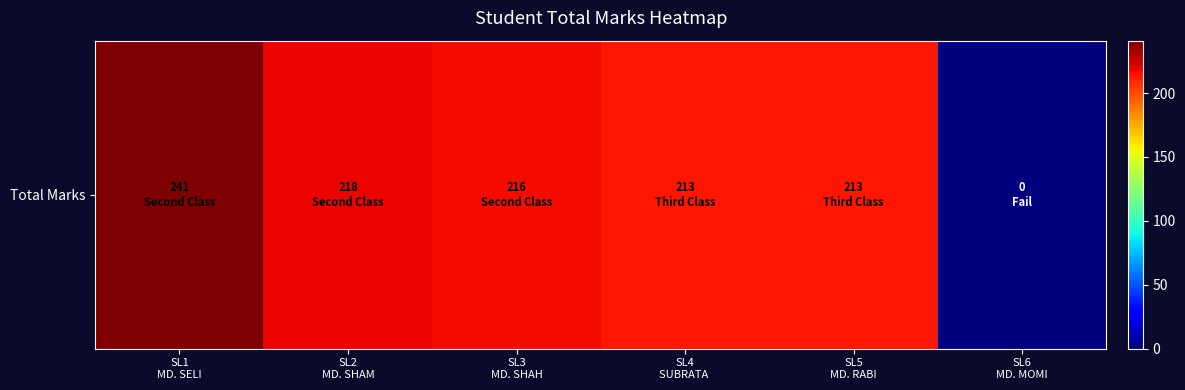

What is the average value?

184